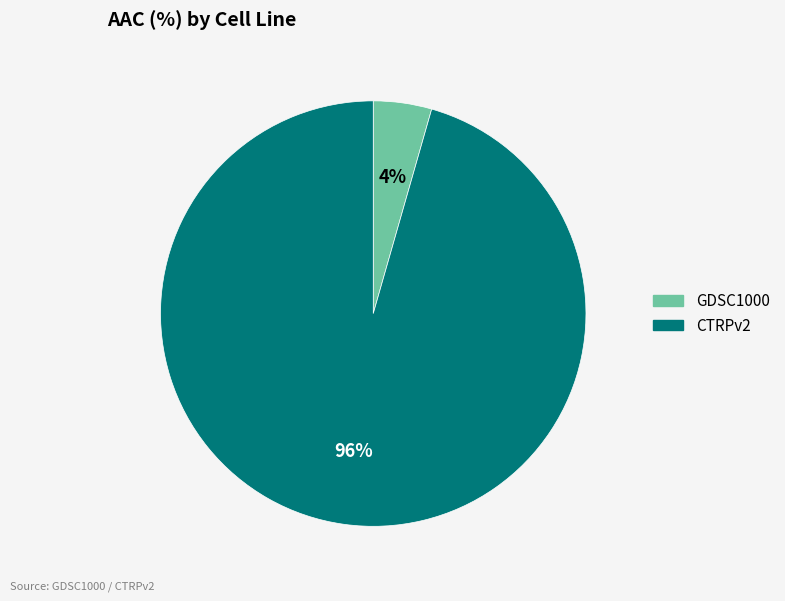

Does CTRPv2 account for over 50% of the chart?

Yes